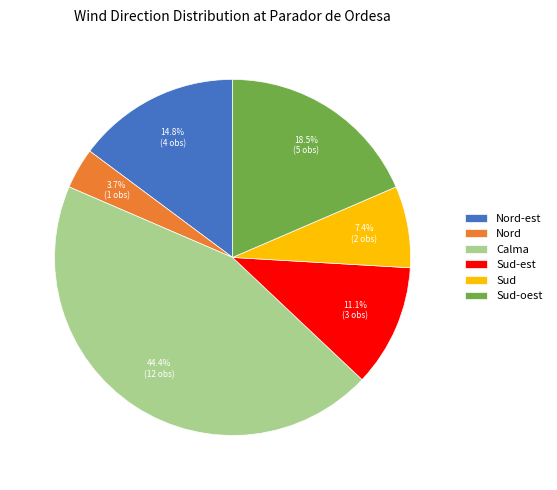

What is the ratio of the value at Nord-est to the value at Sud-oest?

0.8